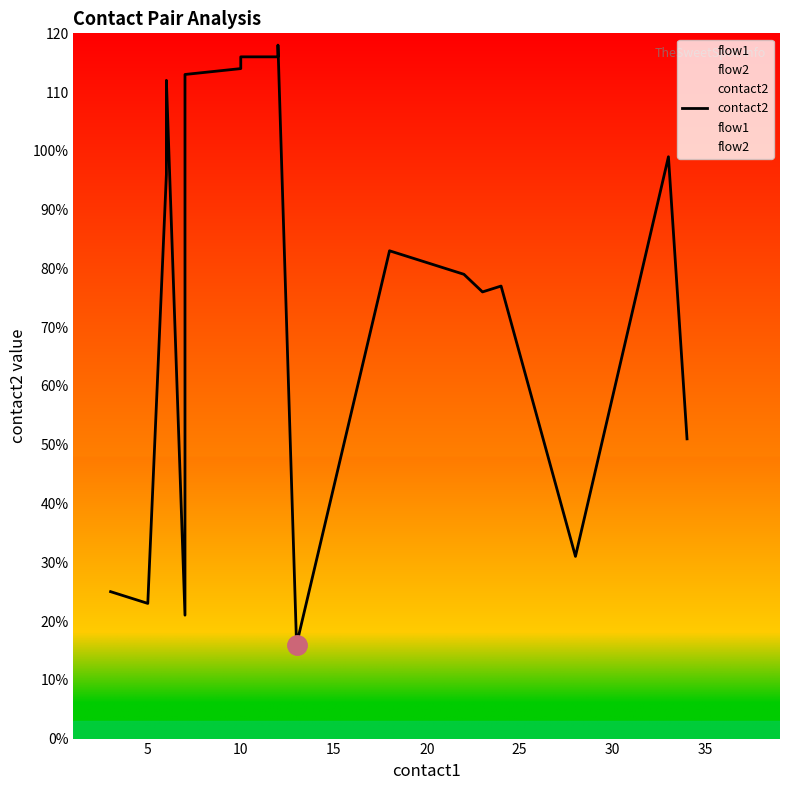

Which series has the largest total across all categories?

contact2